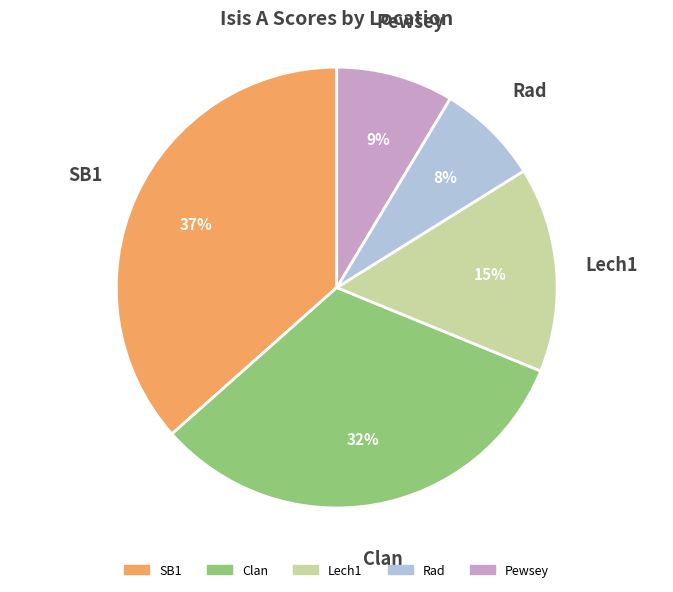

Is there a majority slice in this chart?

No